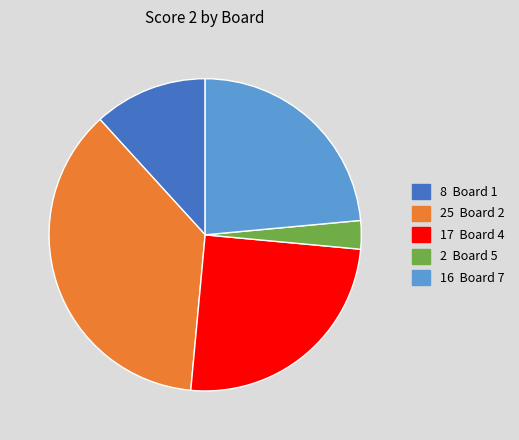

Does any single category account for the majority?

No